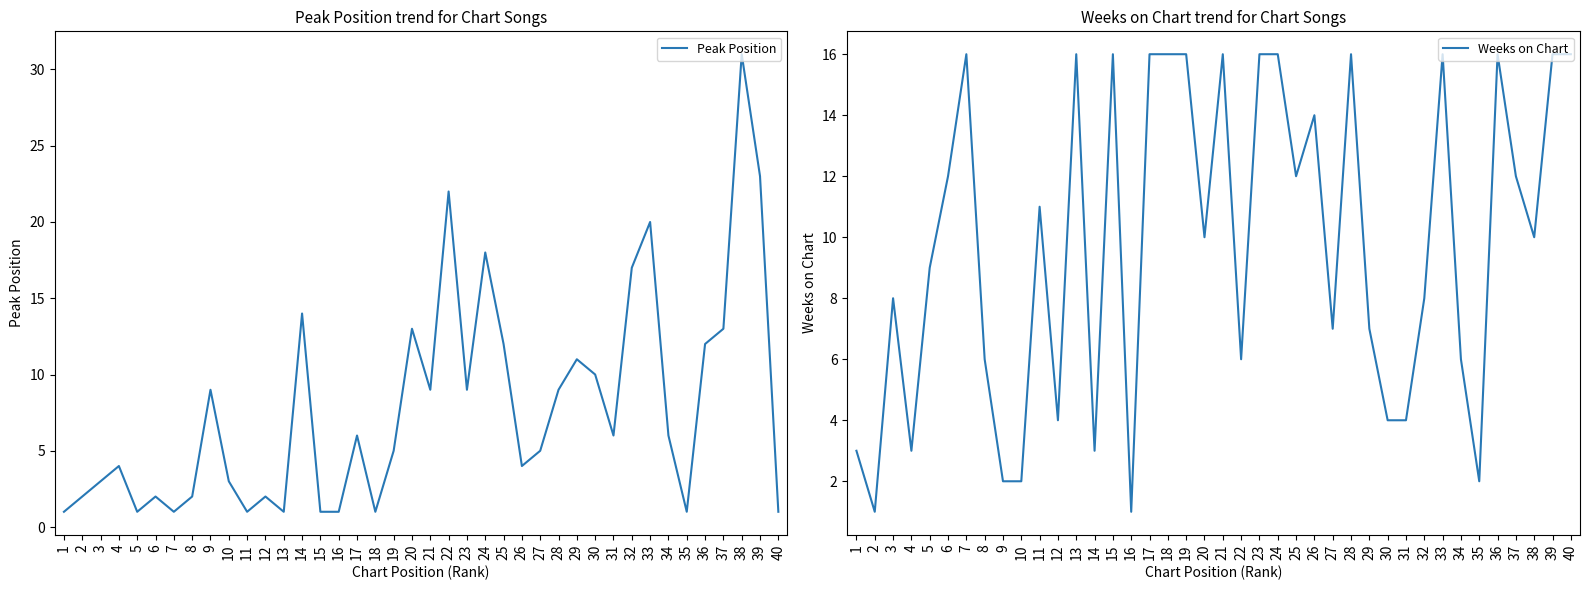

How many distinct data groups are displayed?

2